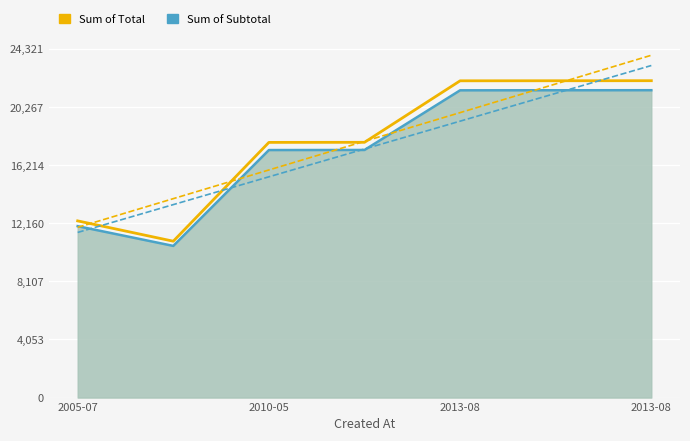

Which series has the largest total across all categories?

Sum of Total